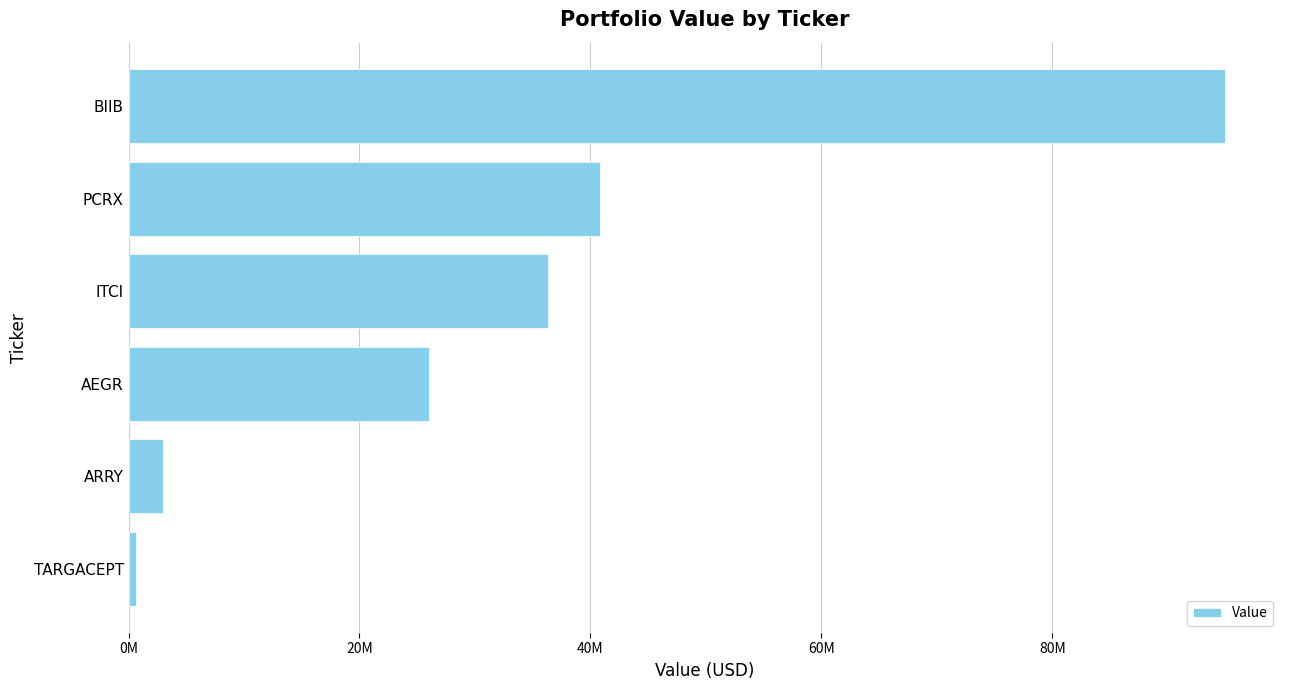

Which label corresponds to the largest value in the chart?

BIIB